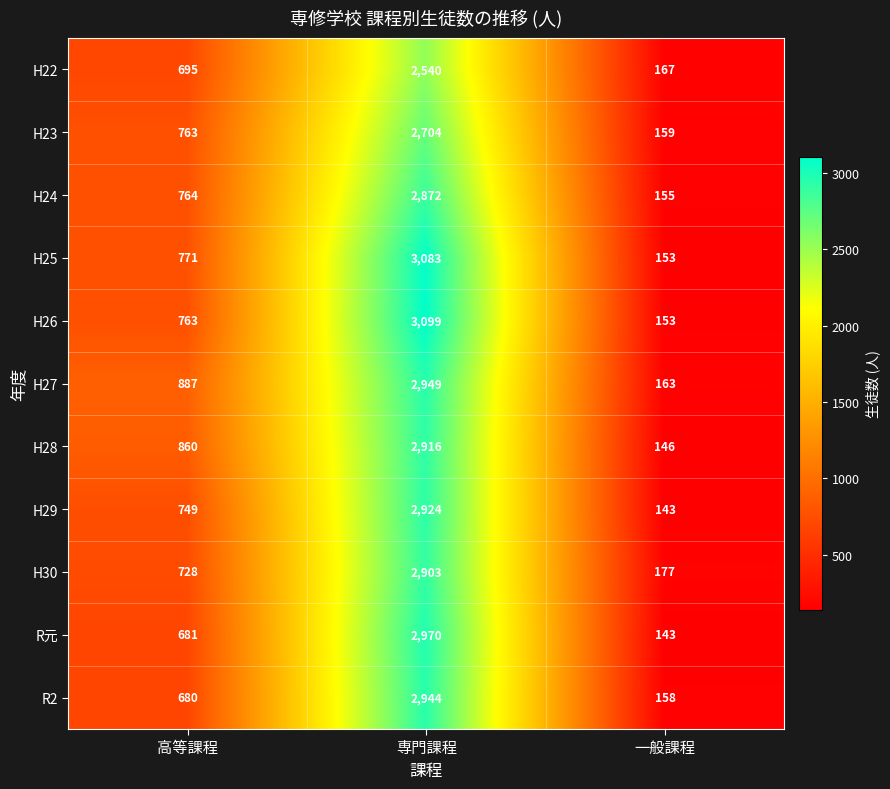

What is the average value of the H26 series?

1338